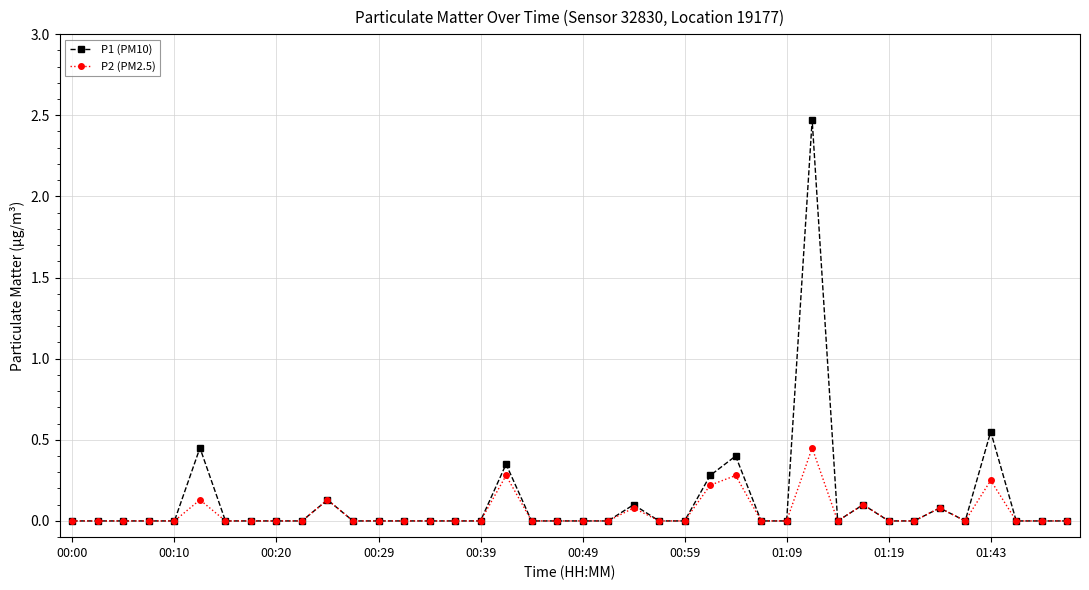

What is the sum of all P2 (PM2.5) values?

2.0